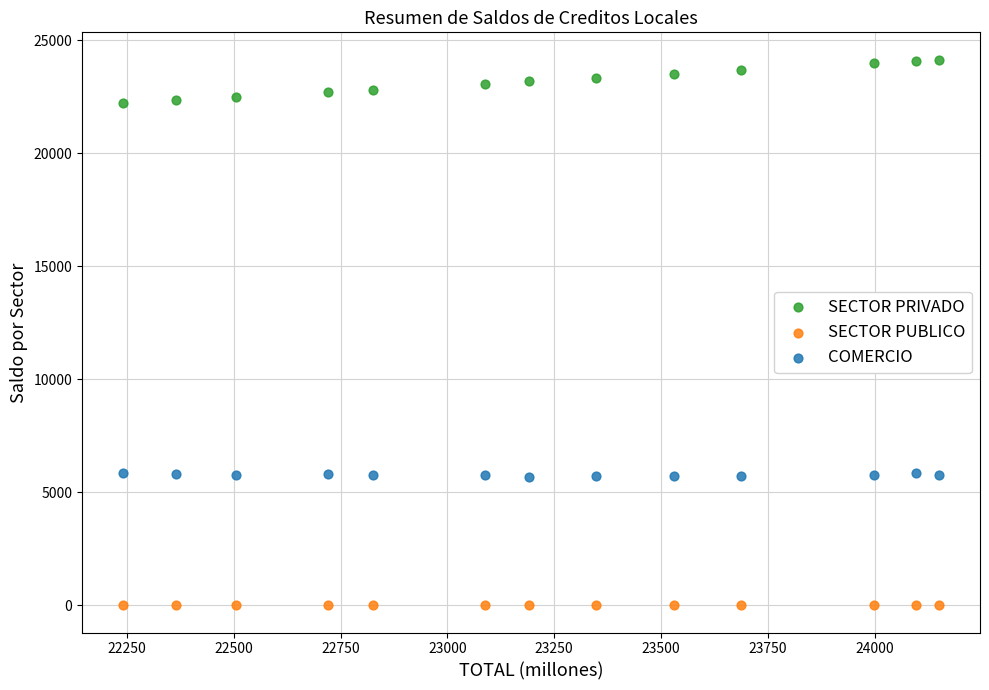

Across all data points, what is the range of Y values (max minus min)?

24146.1